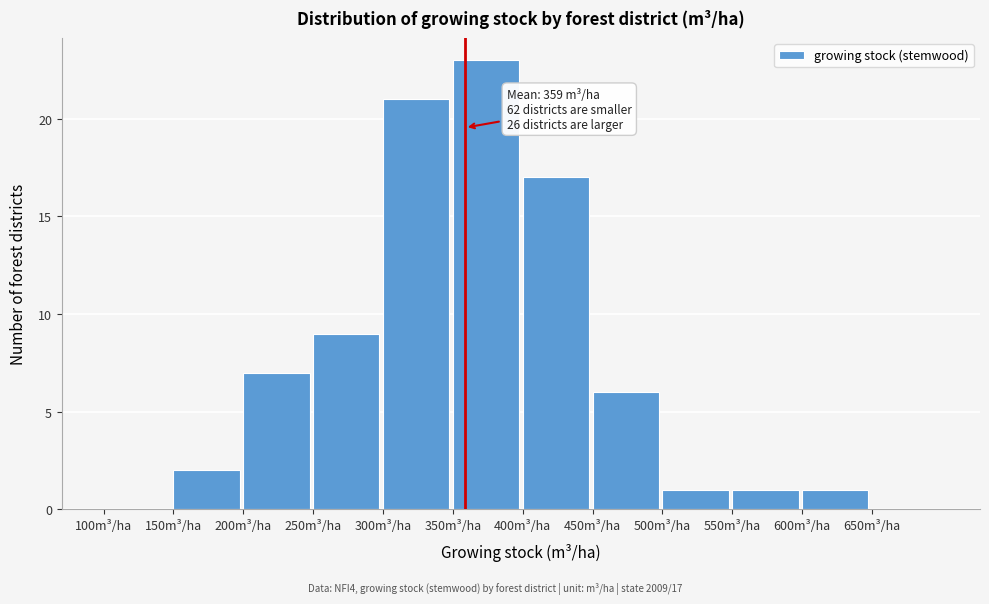

Over which range of the x-axis is the bar tallest?

350 to 400